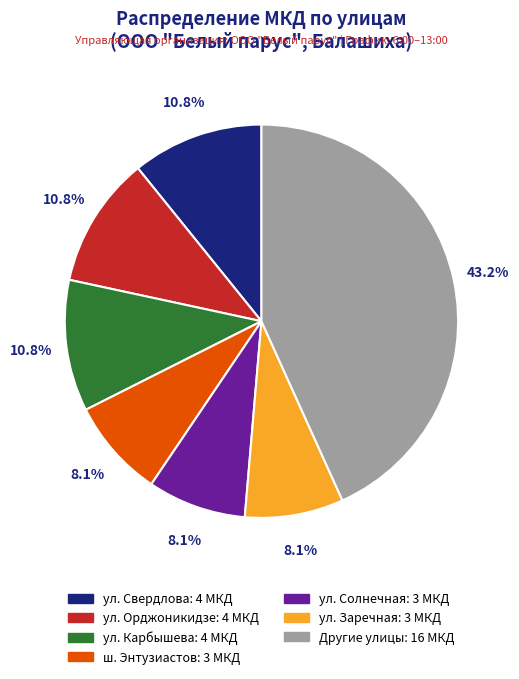

Is there a majority slice in this chart?

No